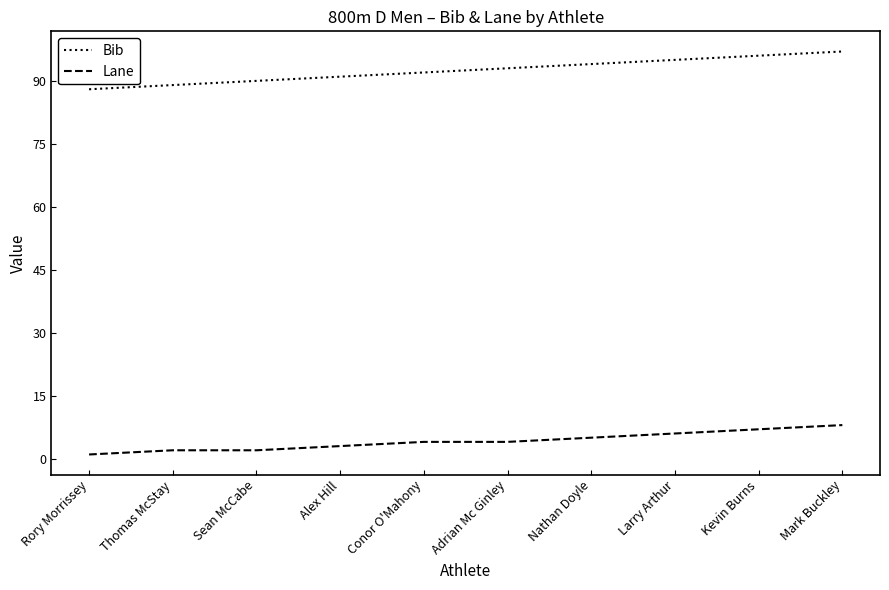

Rank the series by their average value, from lowest to highest.

Lane, Bib